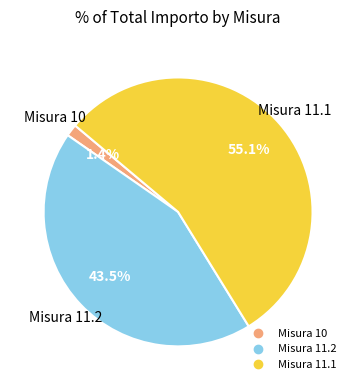

Is there any slice that represents more than half of the pie?

Yes